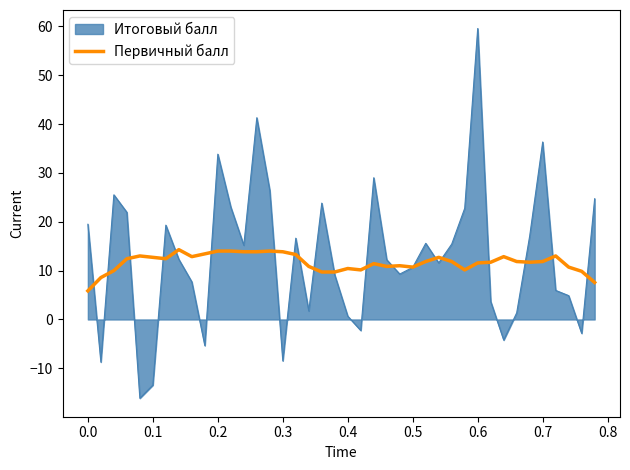

What is the smallest value displayed?

-16.1